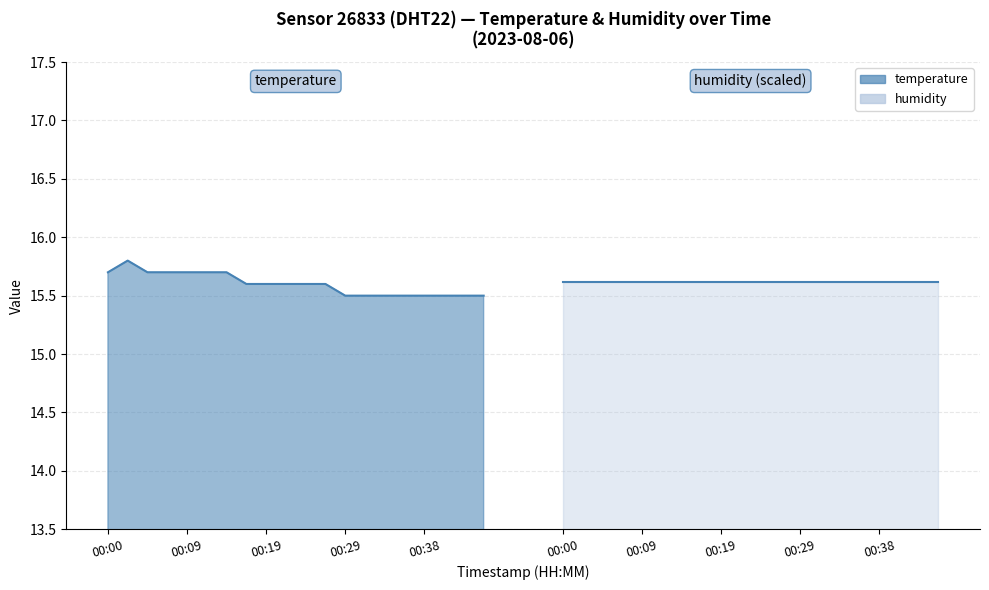

What is the difference between the second highest and second lowest values?

0.2